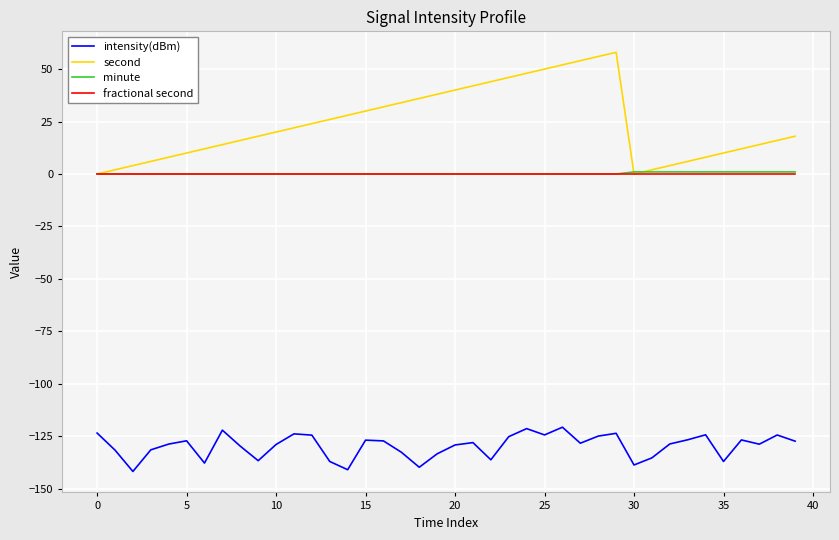

Which series has the widest spread of values?

second